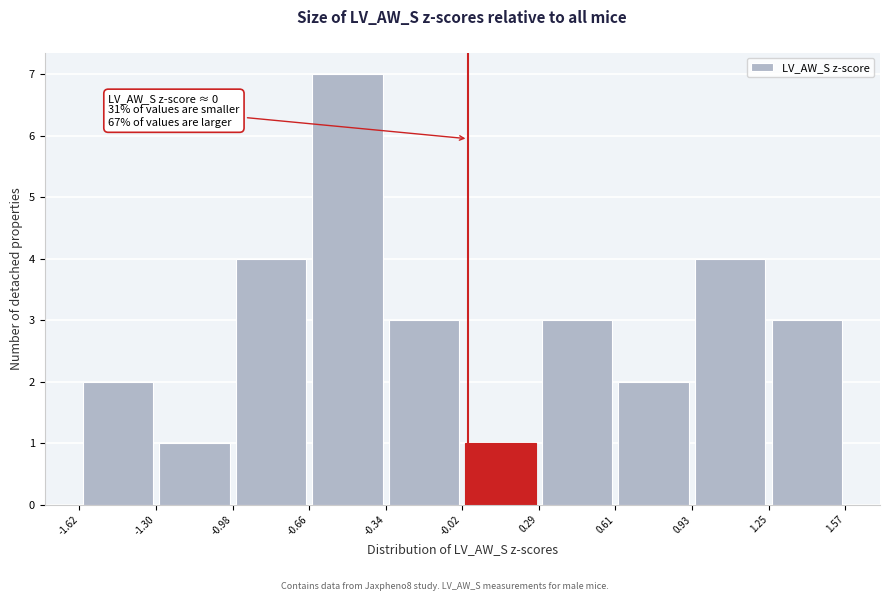

Which range on the x-axis has the tallest bar?

-0.66 to -0.34